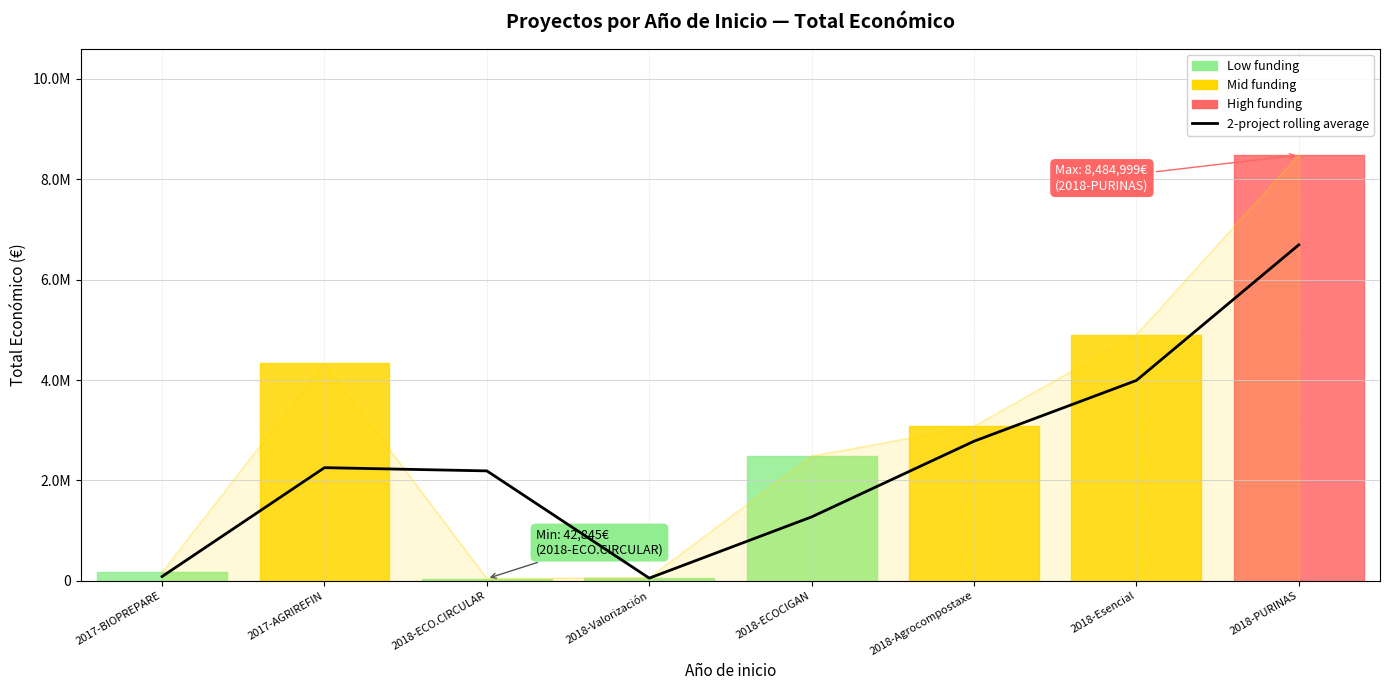

True or false: the data shows 11341307.0 at 2018-PURINAS.

False